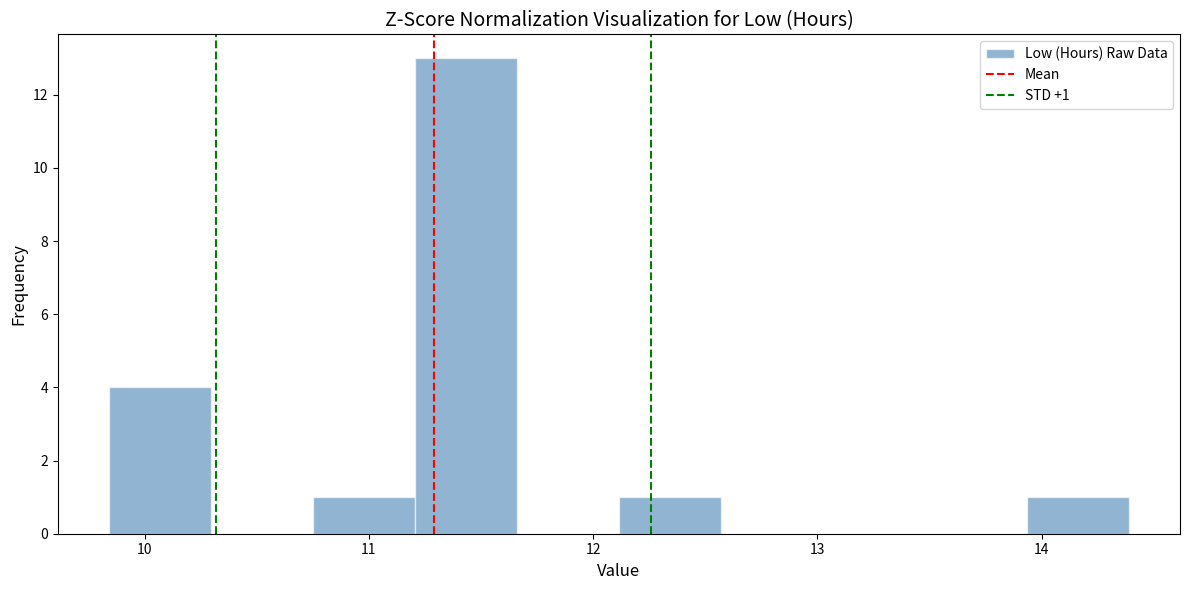

Over which range of the x-axis is the bar tallest?

11.2 to 11.7